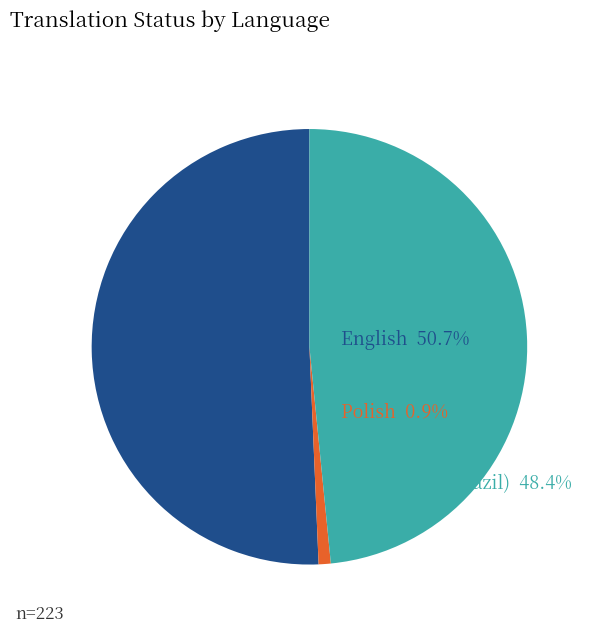

Is there a majority slice in this chart?

Yes